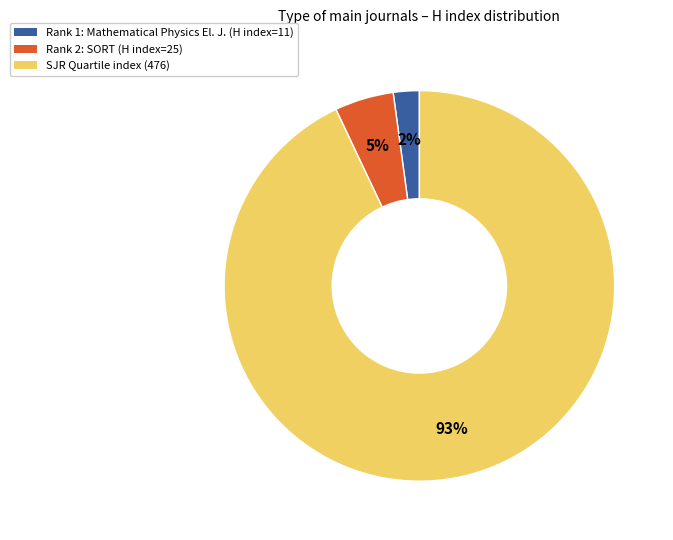

To the nearest percent, what is the difference between the largest and smallest slice percentages?

91%